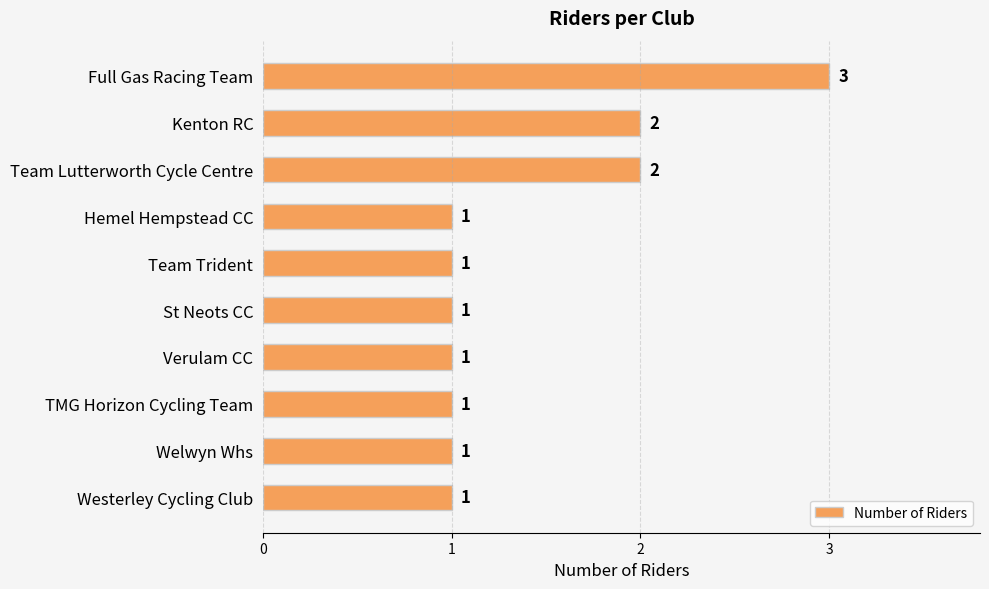

Are the bars horizontal?

Yes